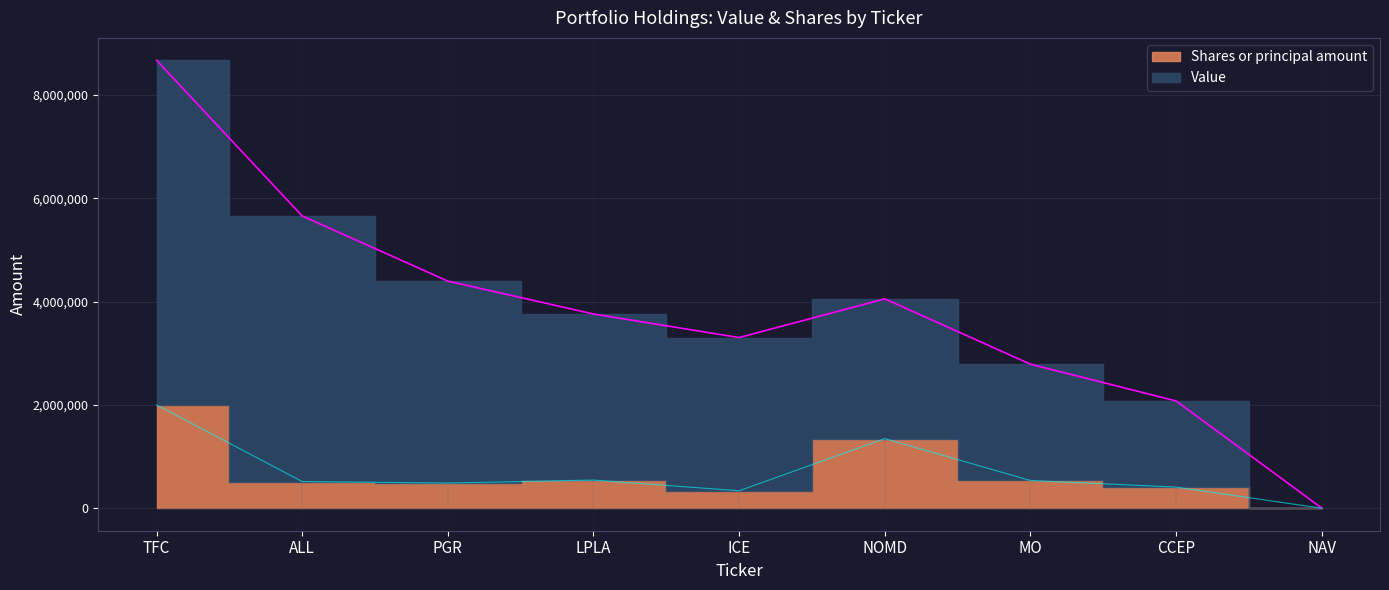

True or false: Value has more than 1 points higher than both neighbors.

False